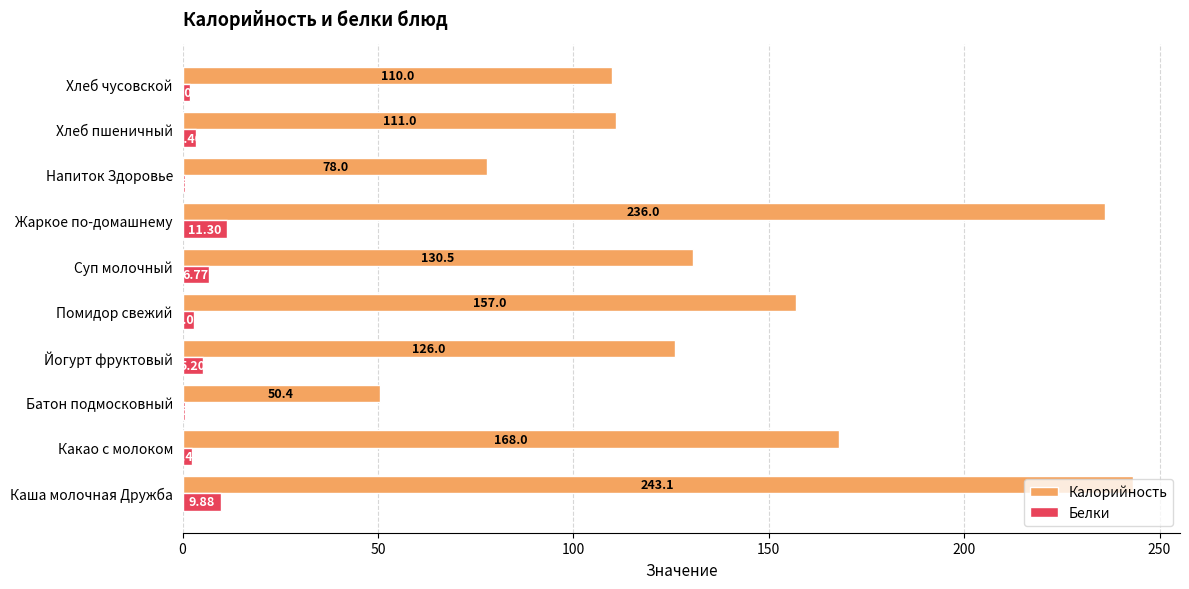

At which label is Калорийность closest to 146?

Помидор свежий